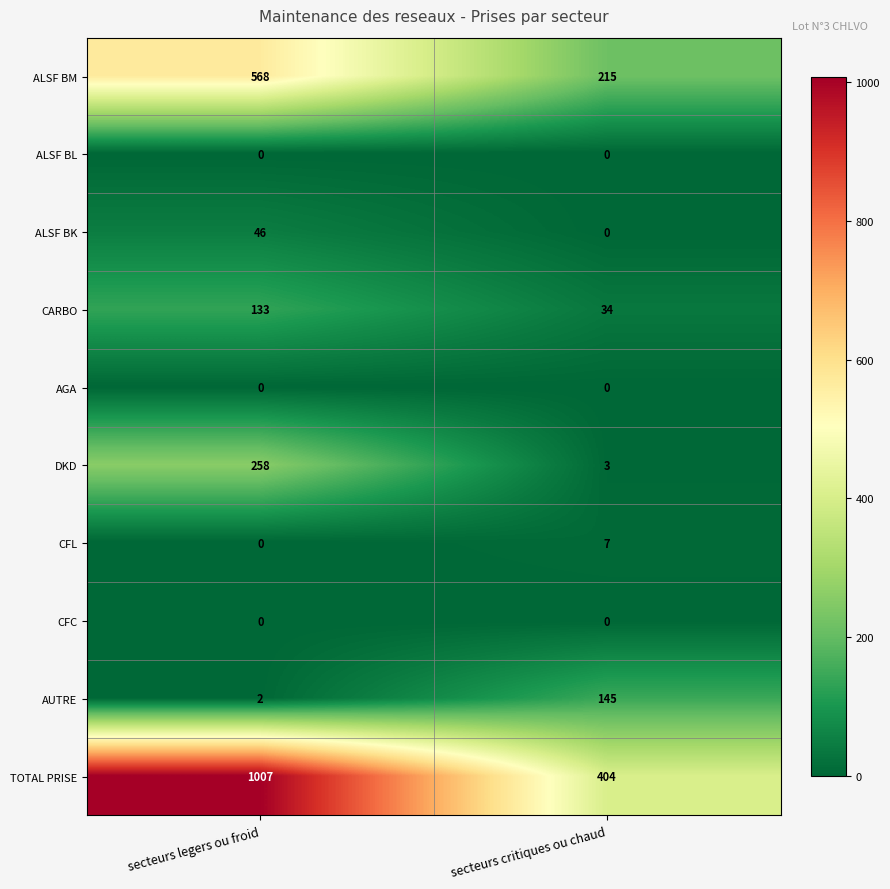

Reading left to right, list all the values displayed in this chart.

ALSF BM: secteurs legers ou froid=568	secteurs critiques ou chaud=215
ALSF BL: secteurs legers ou froid=0	secteurs critiques ou chaud=0
ALSF BK: secteurs legers ou froid=46	secteurs critiques ou chaud=0
CARBO: secteurs legers ou froid=133	secteurs critiques ou chaud=34
AGA: secteurs legers ou froid=0	secteurs critiques ou chaud=0
DKD: secteurs legers ou froid=258	secteurs critiques ou chaud=3
CFL: secteurs legers ou froid=0	secteurs critiques ou chaud=7
CFC: secteurs legers ou froid=0	secteurs critiques ou chaud=0
AUTRE: secteurs legers ou froid=2	secteurs critiques ou chaud=145
TOTAL PRISE: secteurs legers ou froid=1007	secteurs critiques ou chaud=404